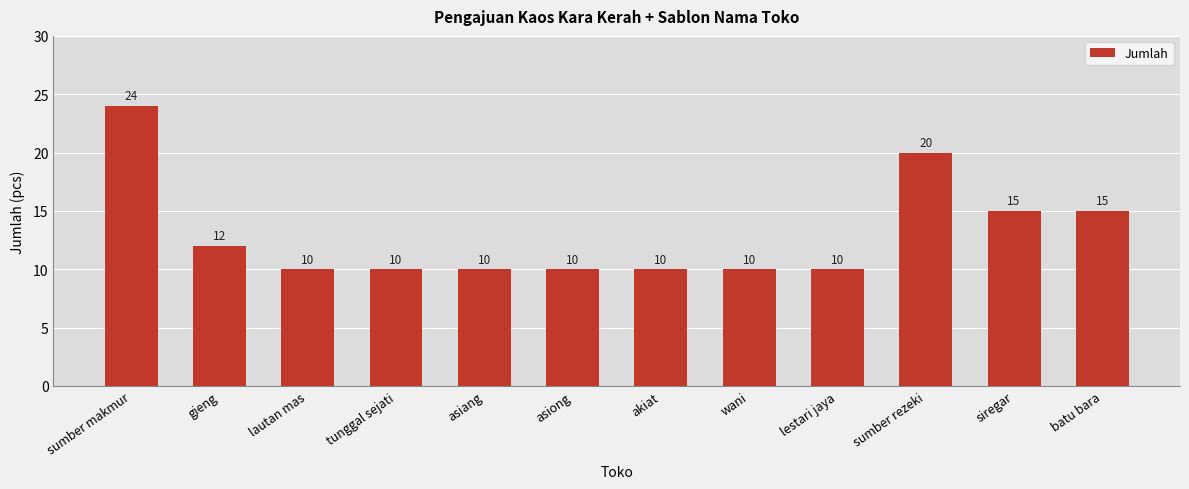

Does the chart contain any negative values?

No